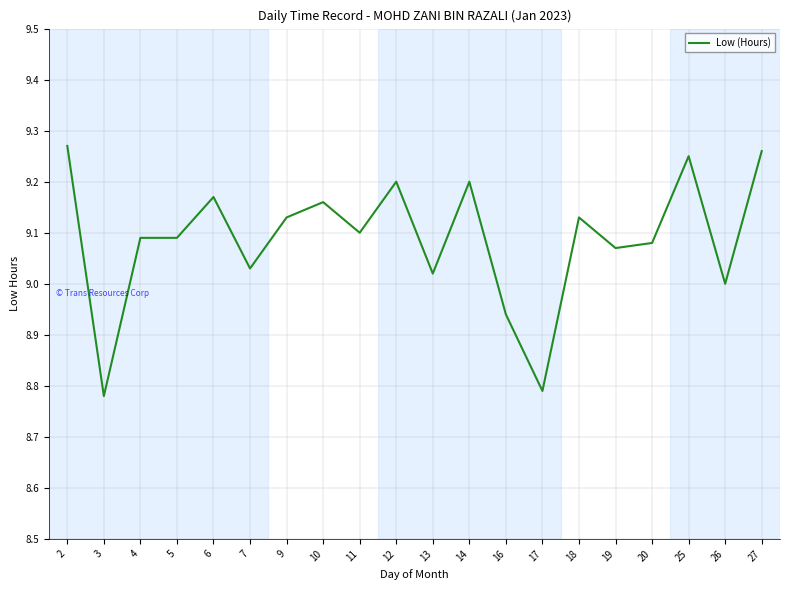

The chart shows a value of 9.1 at 19. True or false?

True